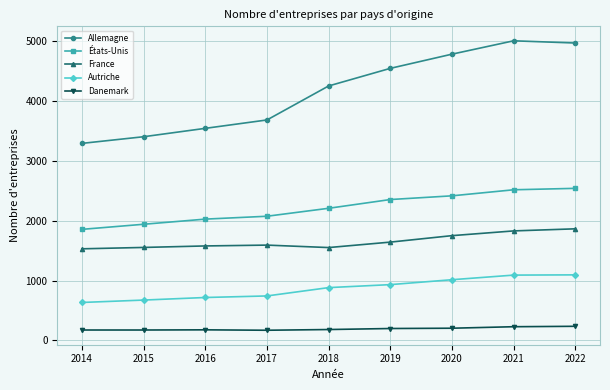

What is the total value across all series at 2016?

8040